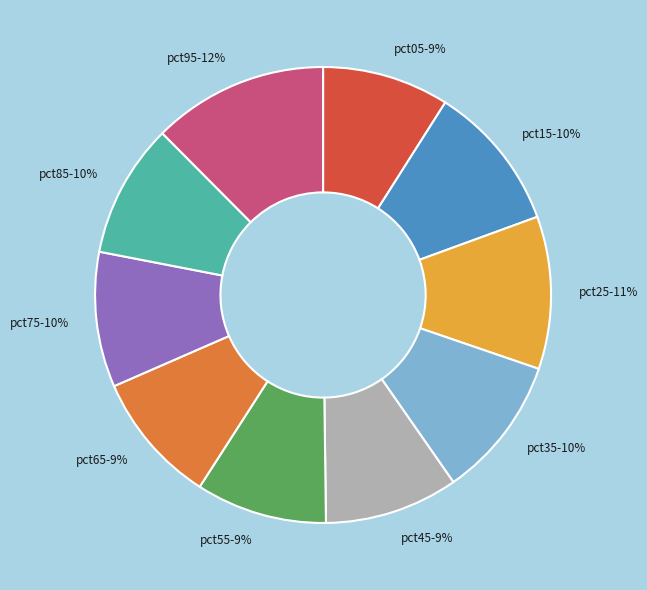

Count the number of slices in the pie.

10